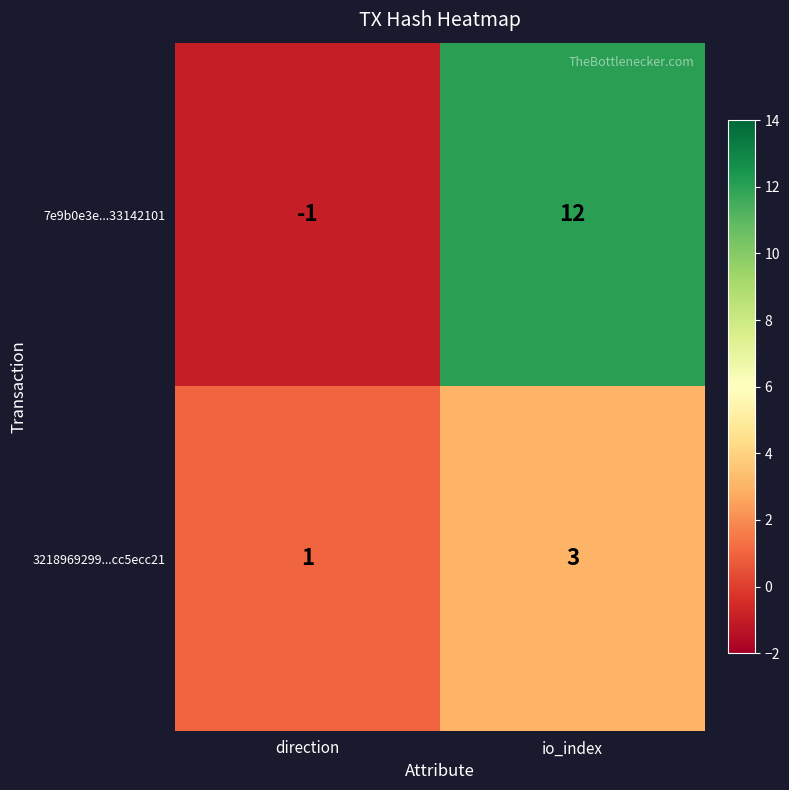

The 7e9b0e3e...33142101 series shows -1 at direction. True or false?

True